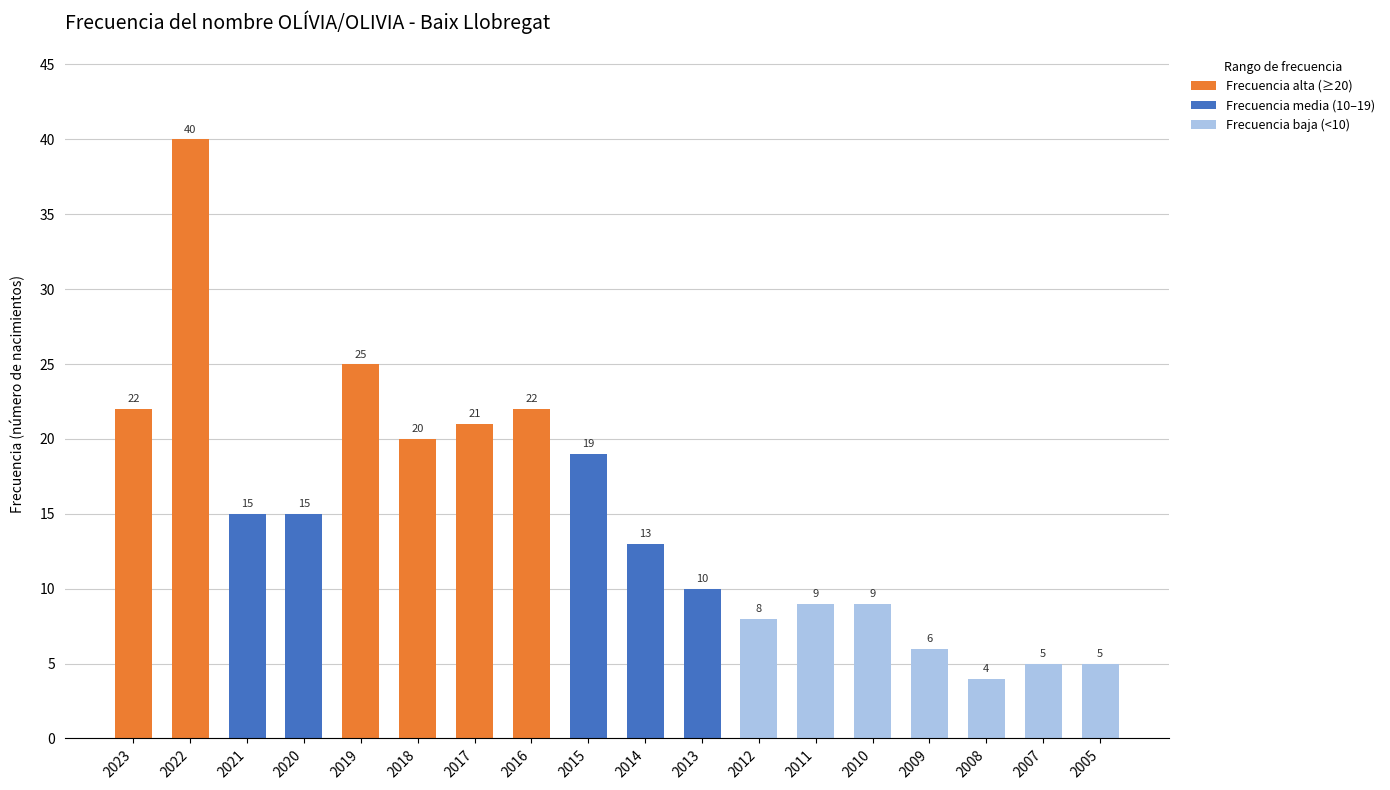

Which series has the largest total across all categories?

Frecuencia alta (≥20)